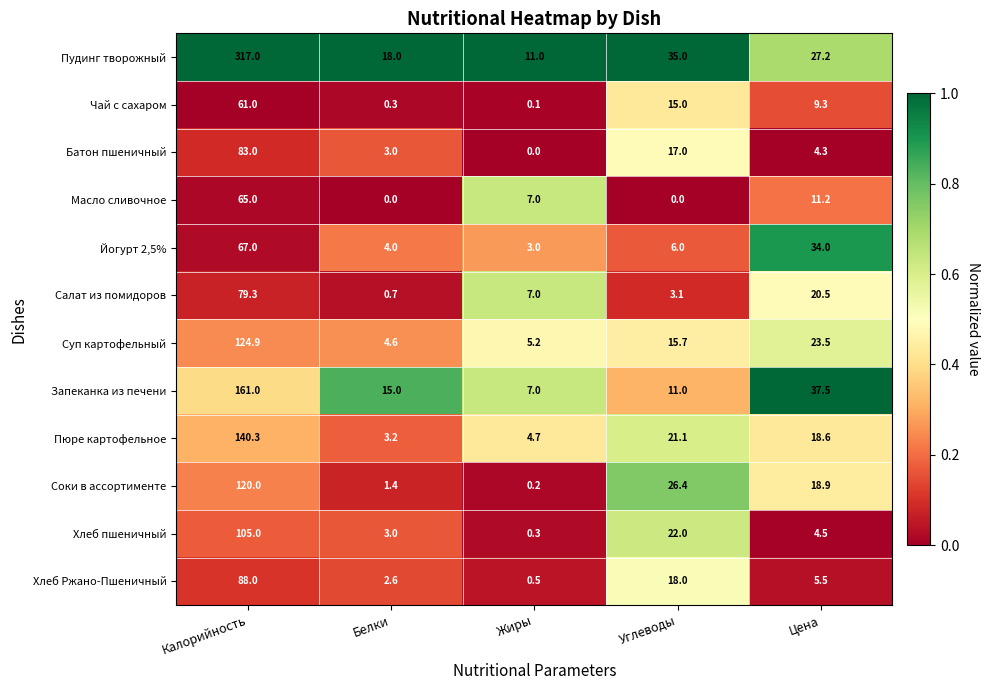

What is the lowest value of the Салат из помидоров series?

0.7